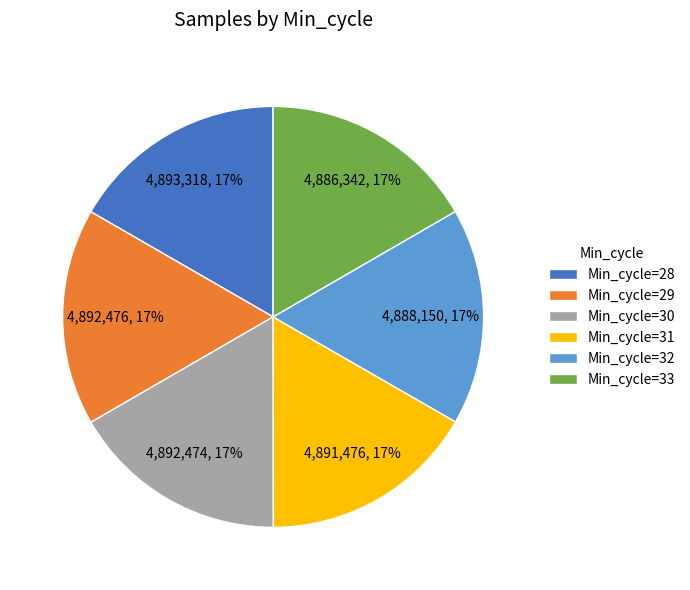

Does any single category account for the majority?

No